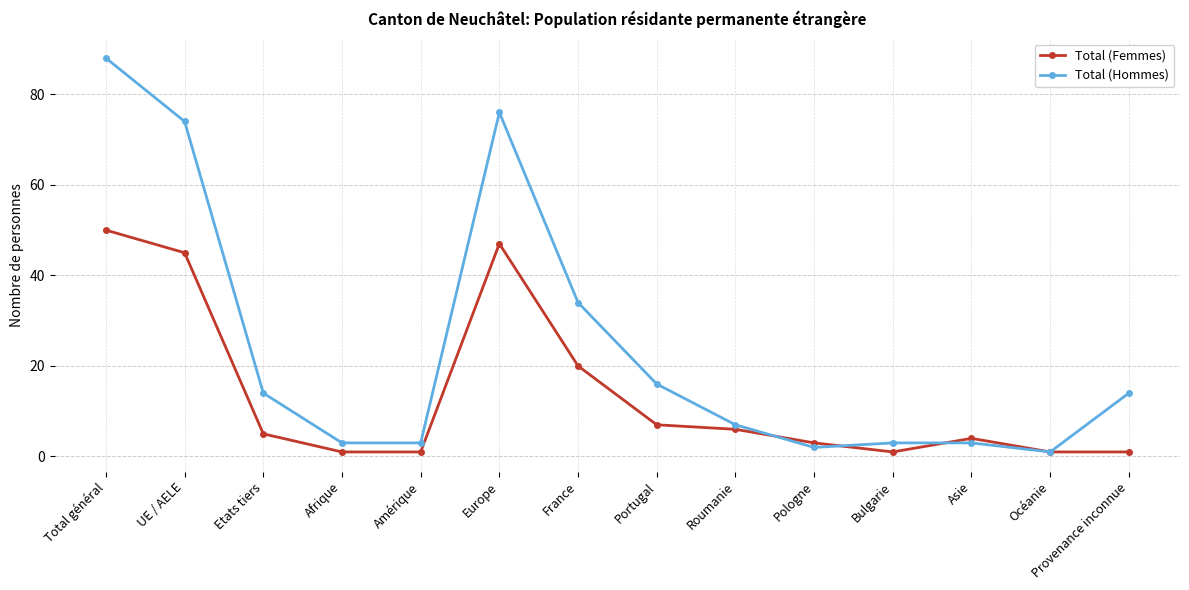

Which series has the largest total across all categories?

Total (Hommes)